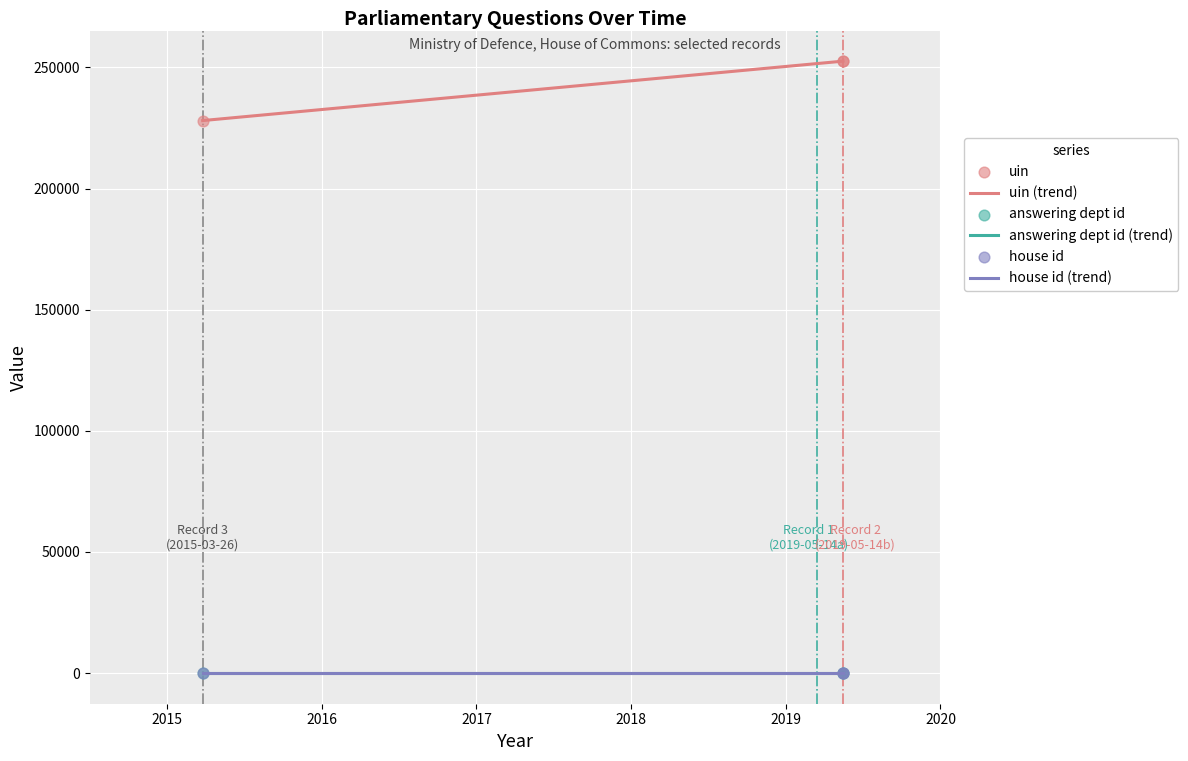

At which category is the sum across all series the highest?

2019-05-14